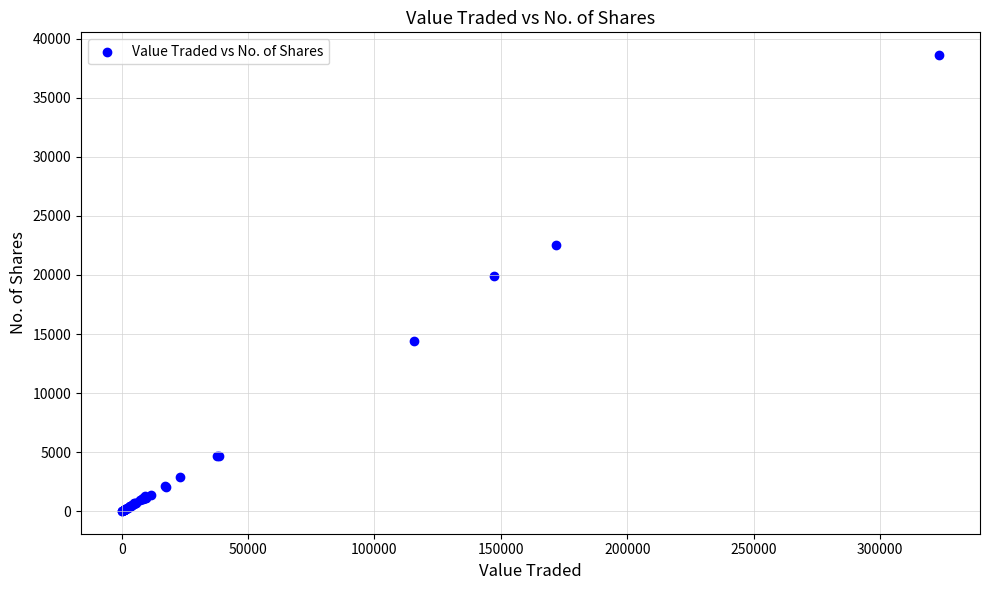

What Y value in the scatter plot is closest to 19319?

19906